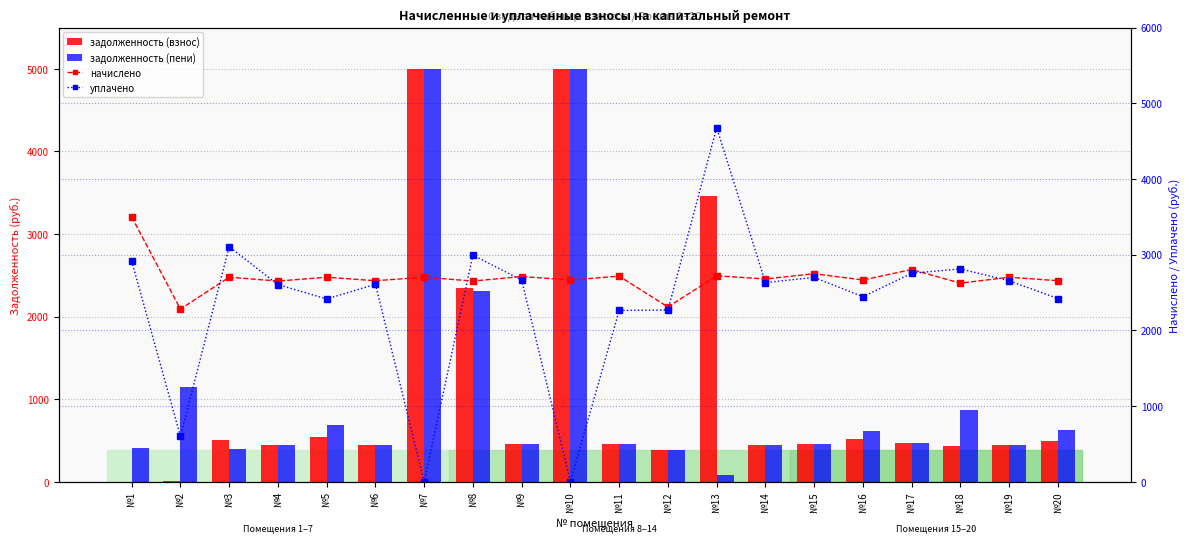

What is the difference between the second highest and minimum values in the начислено series?

522.8